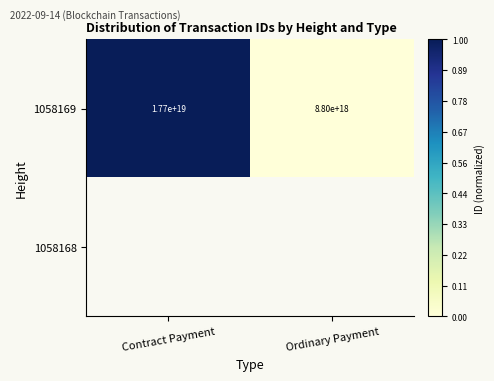

List the labels in order of 1058169 value, largest first.

Contract Payment, Ordinary Payment